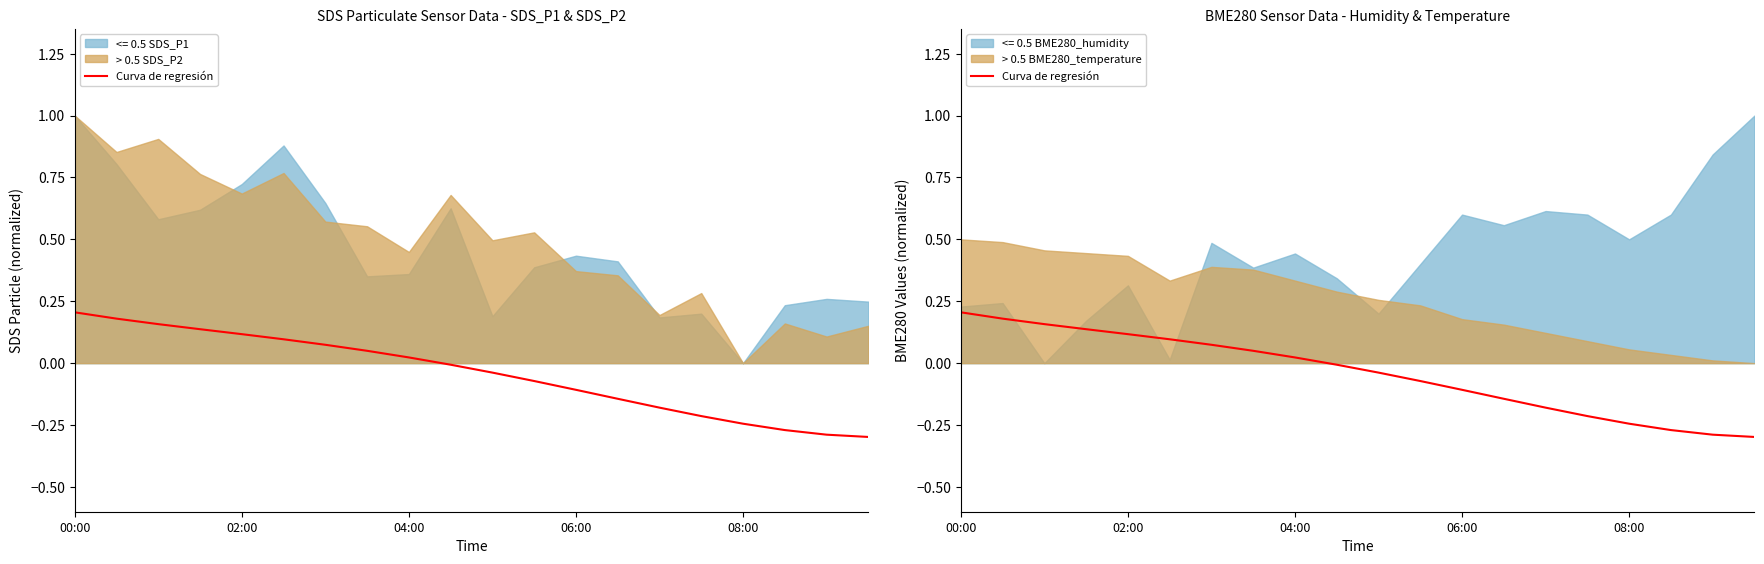

What is the difference between the maximum and minimum values?

0.5